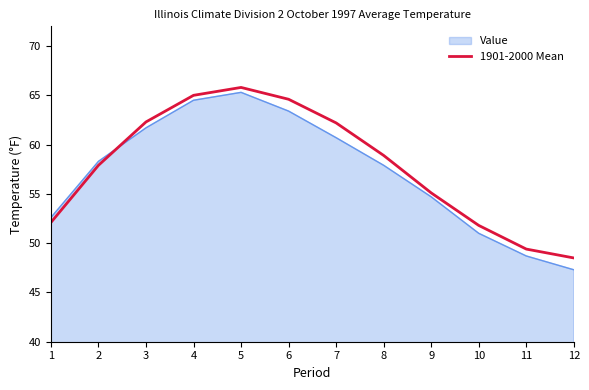

Which series has the widest spread of values?

Value